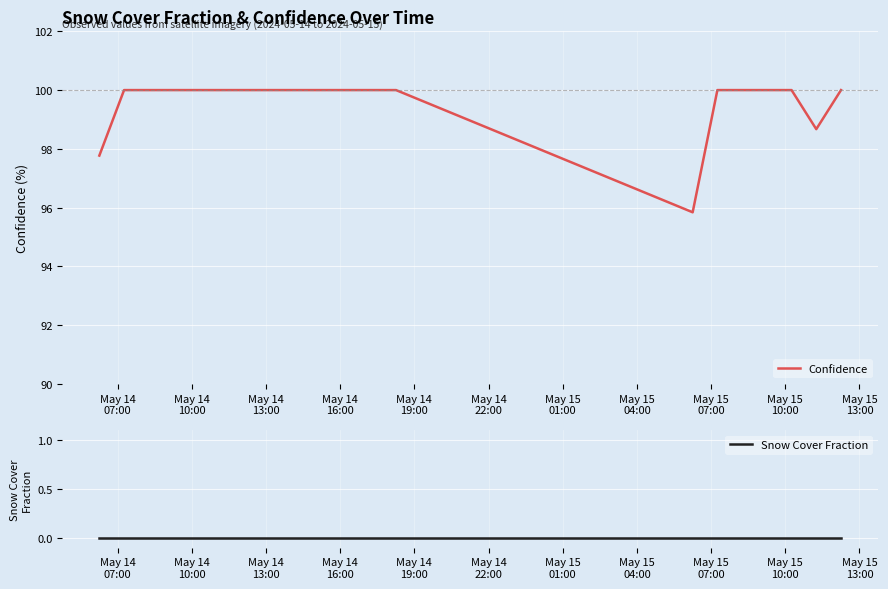

What is the minimum value for Confidence?

95.8